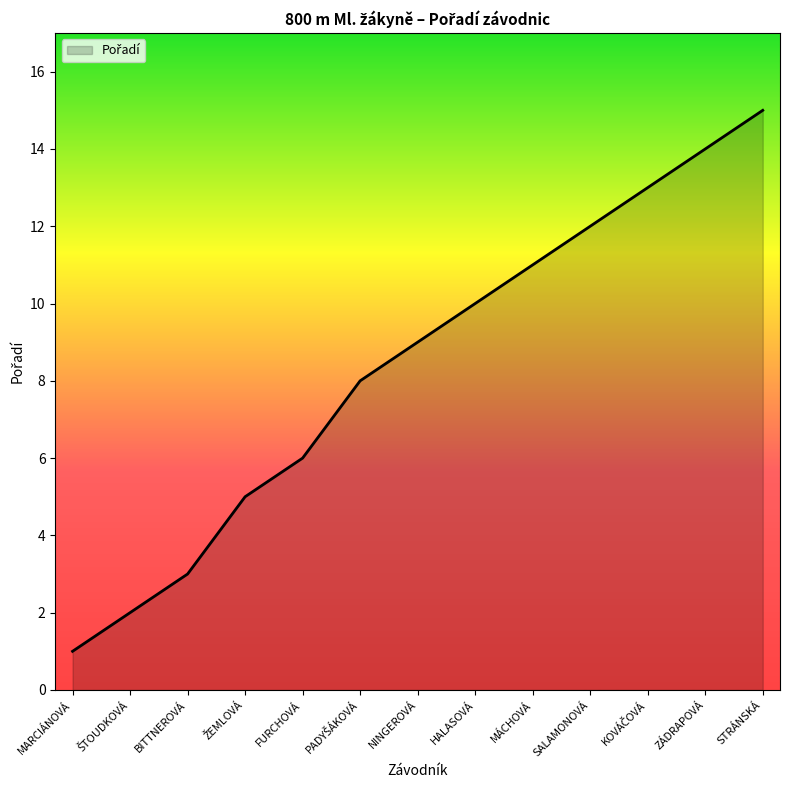

Which category has the highest value across all series?

STRÁNSKÁ